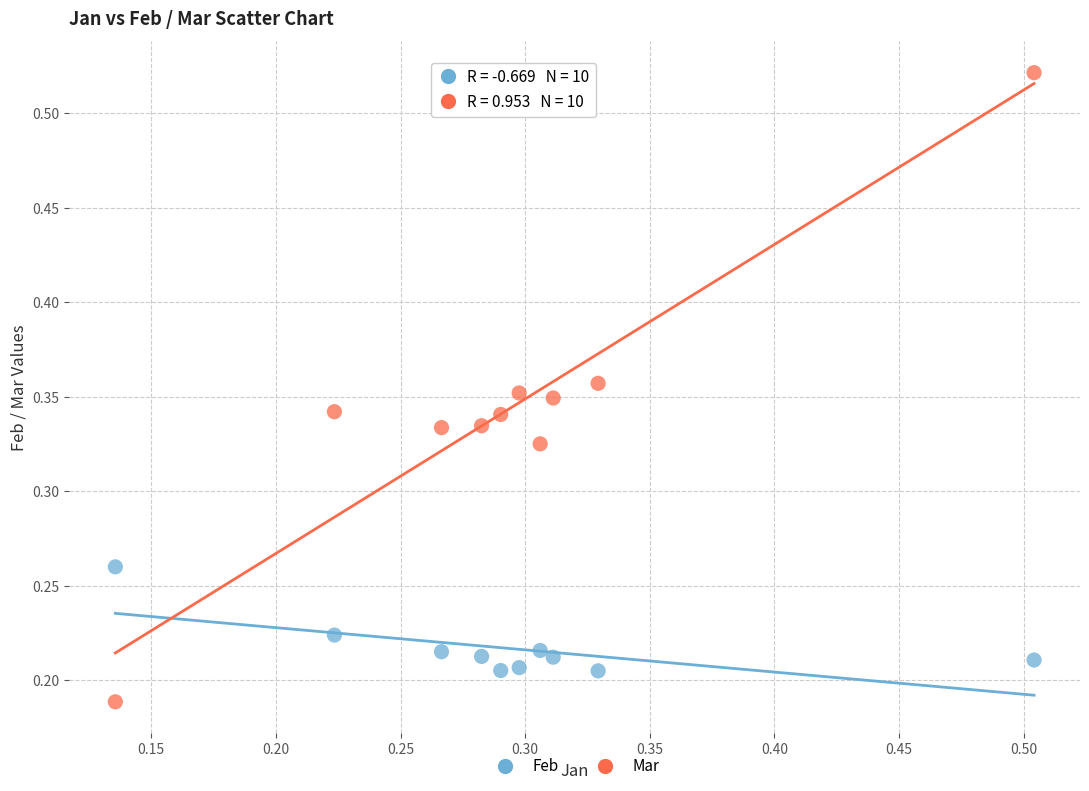

Which series has the largest Y range (max minus min)?

Mar